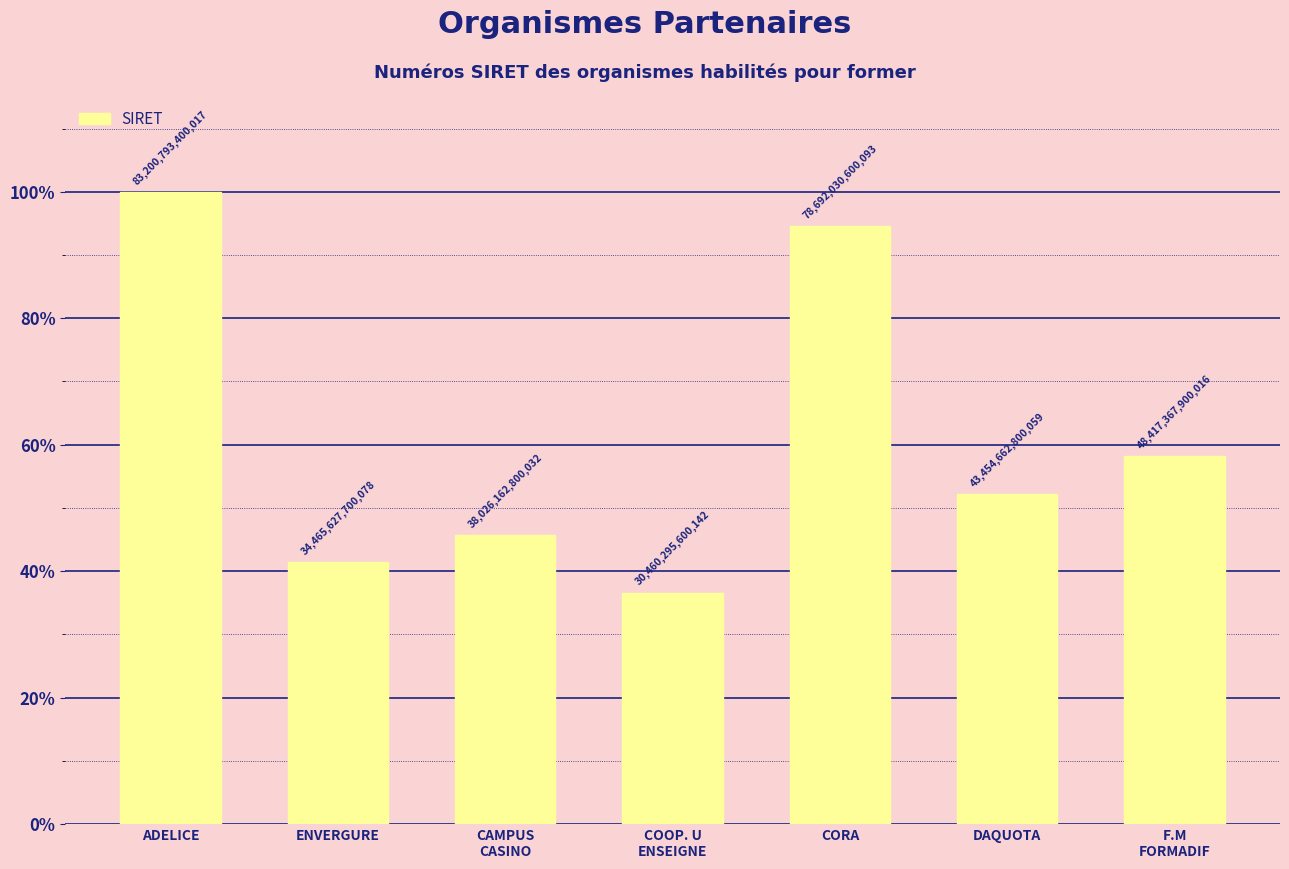

Does the chart contain any negative values?

No